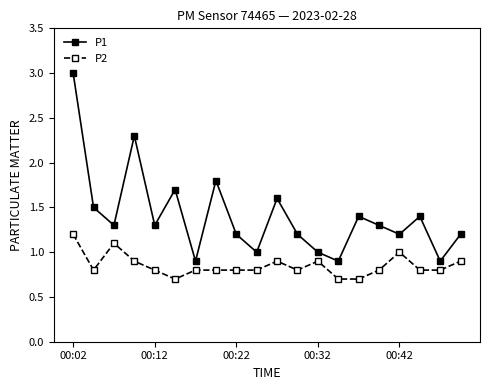

What is the sum of all P1 values?

28.1